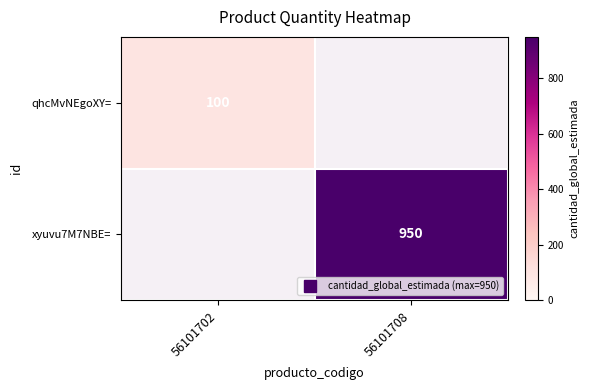

What is the average value of the xyuvu7M7NBE= series?

475